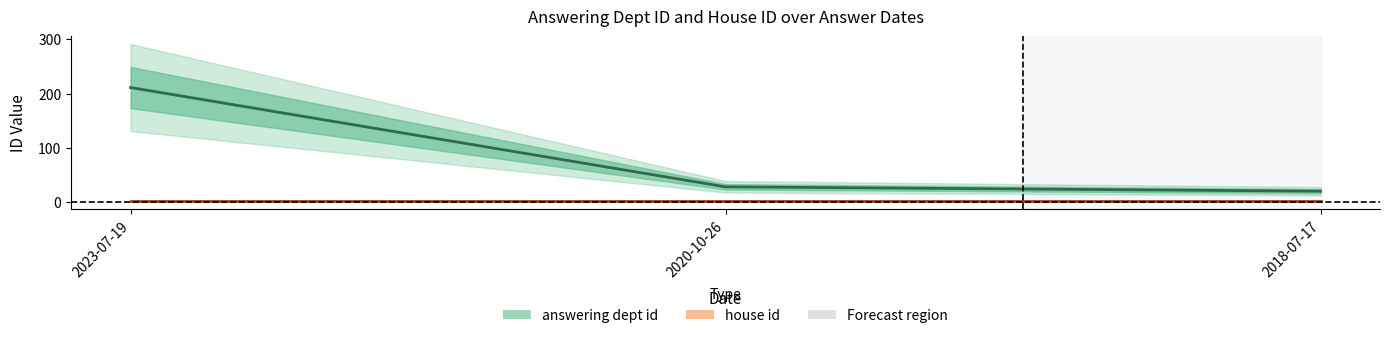

What is the ratio of the value at 2018-07-17 to the value at 2020-10-26?

0.7